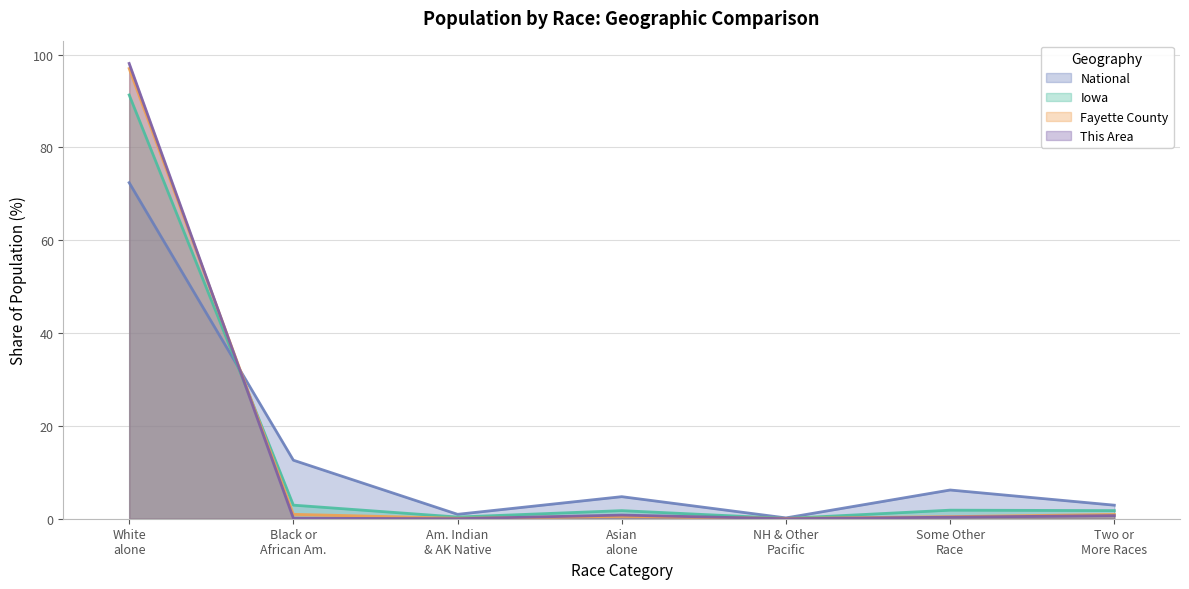

The Iowa series shows 134.2 at White alone. True or false?

False